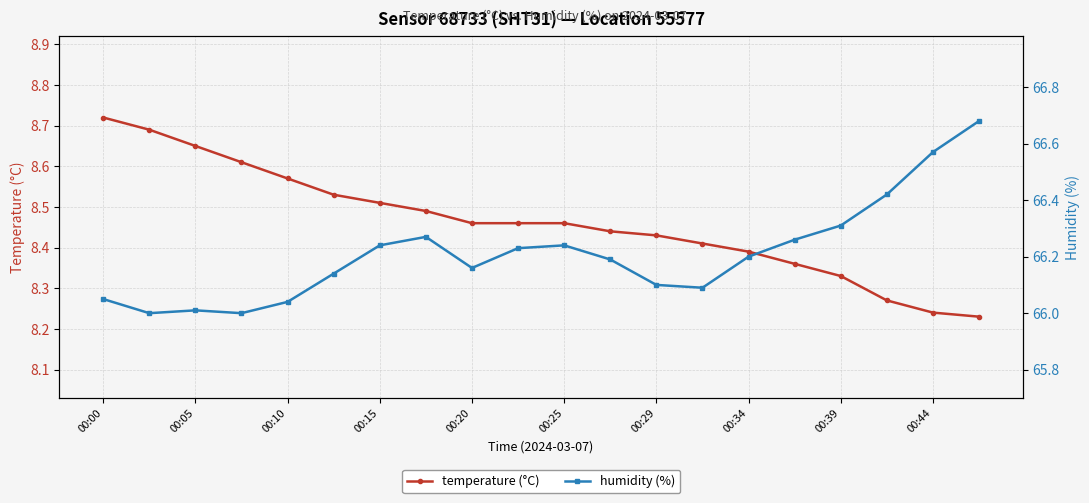

True or false: temperature (°C) and humidity (%) intersect in this chart.

False